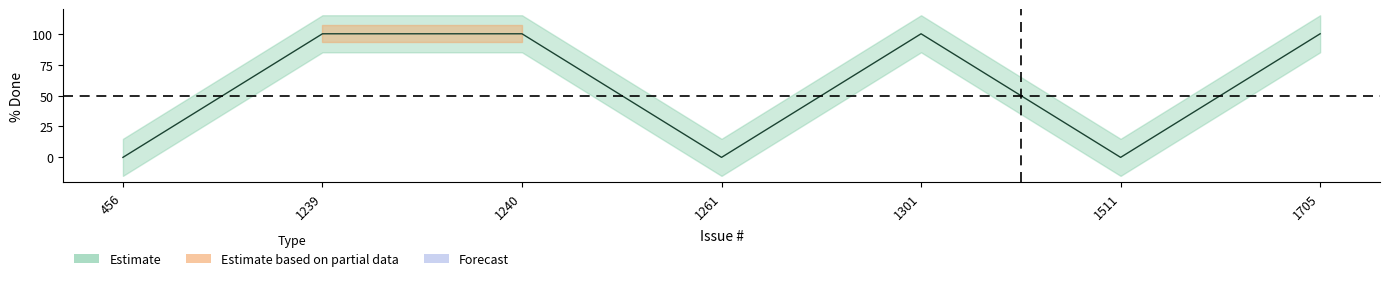

Reading left to right, list all the values displayed in this chart.

0	100	100	0	100	0	100